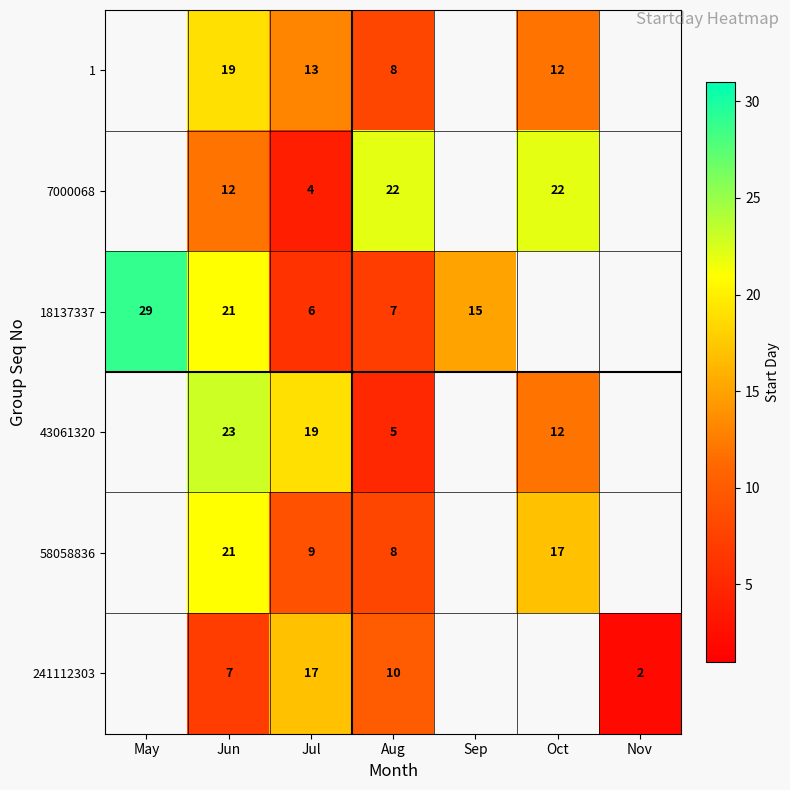

What is the difference between the highest and lowest values at Jul?

15